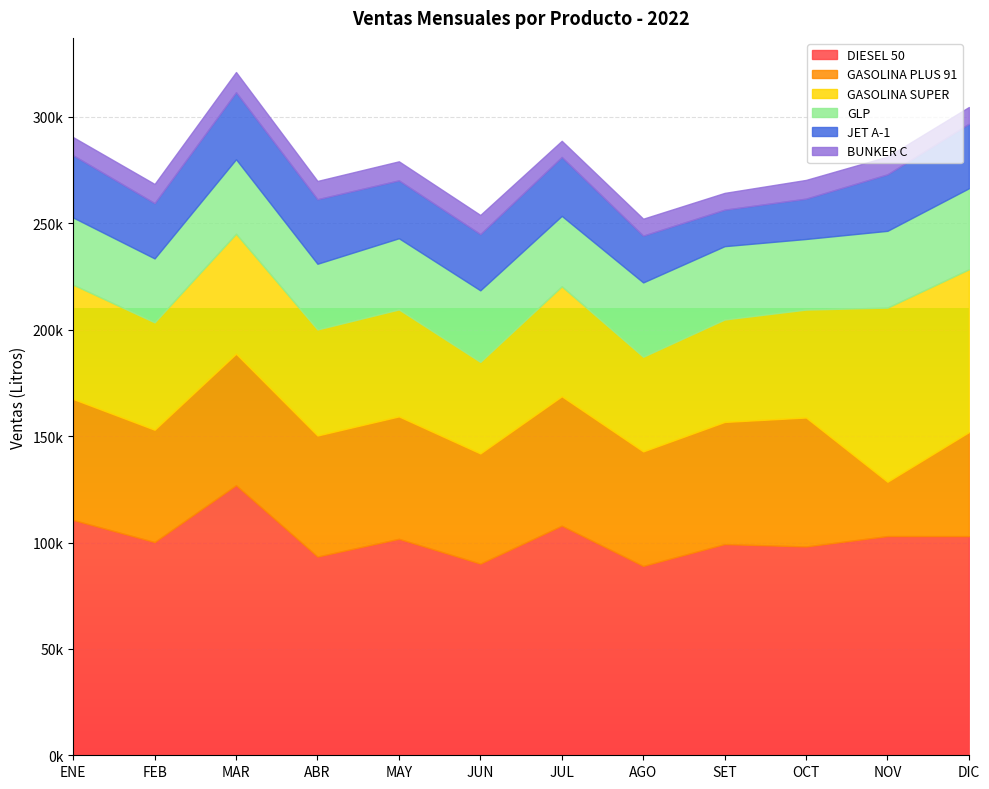

List the labels in order of GASOLINA SUPER value, largest first.

NOV, DIC, MAR, ENE, JUL, OCT, FEB, MAY, ABR, SET, AGO, JUN